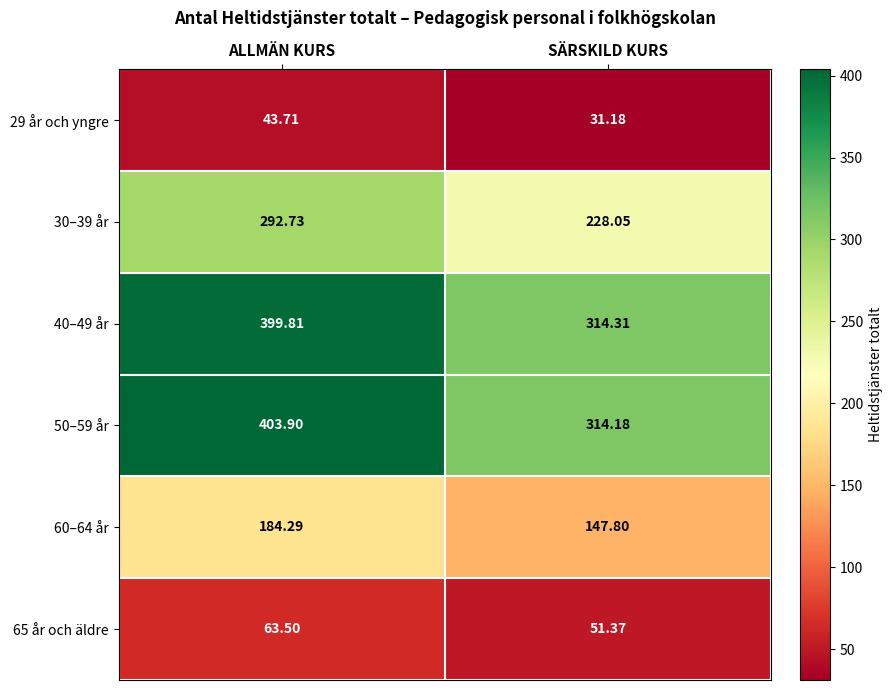

Rank the categories by 29 år och yngre value from highest to lowest.

ALLMÄN KURS, SÄRSKILD KURS